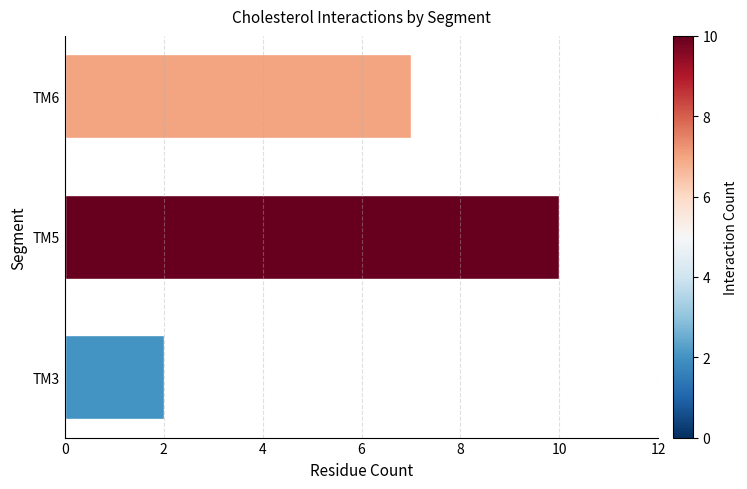

What is the minimum value shown in the chart?

2